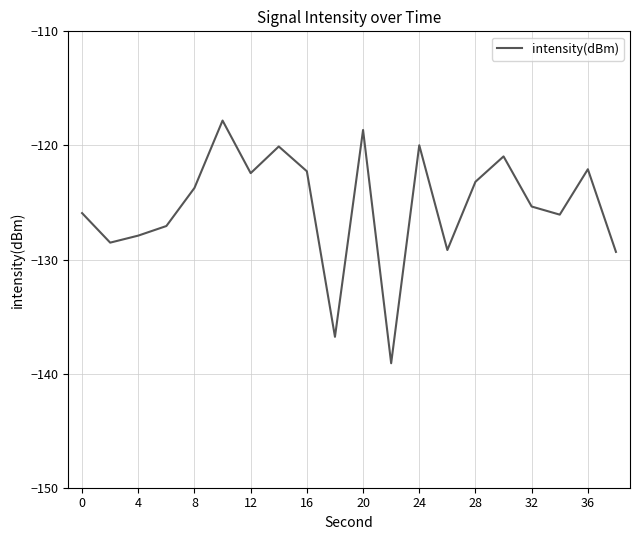

Does the chart have visible grid lines?

Yes